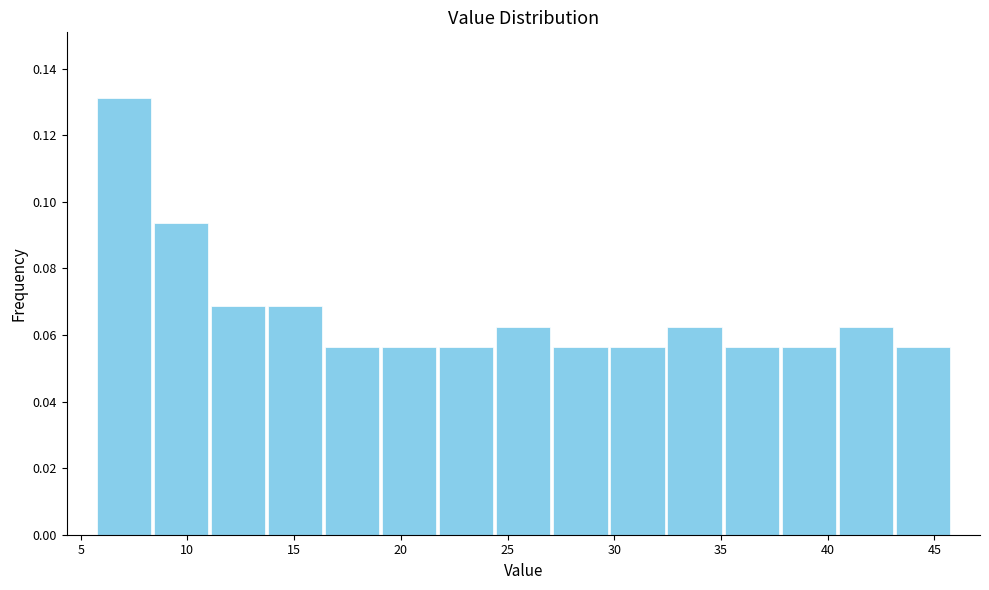

How tall is the bar that spans 30.0 to 32.5 on the x-axis? Neither the bar edges nor the heights are printed on the chart, so give them approximately, as read against the axes.

0.056